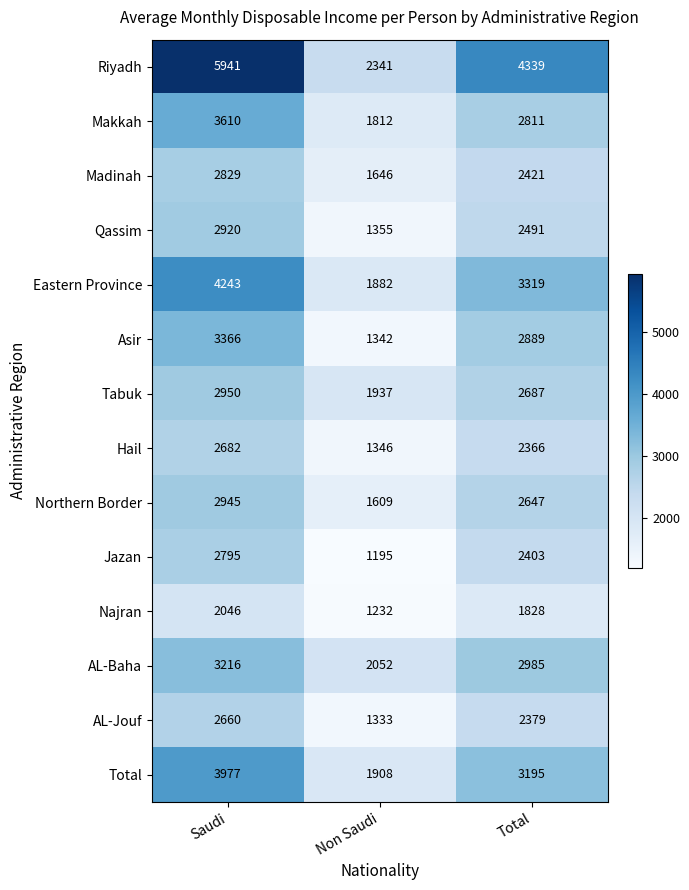

What is the sum of all Total values?

9080